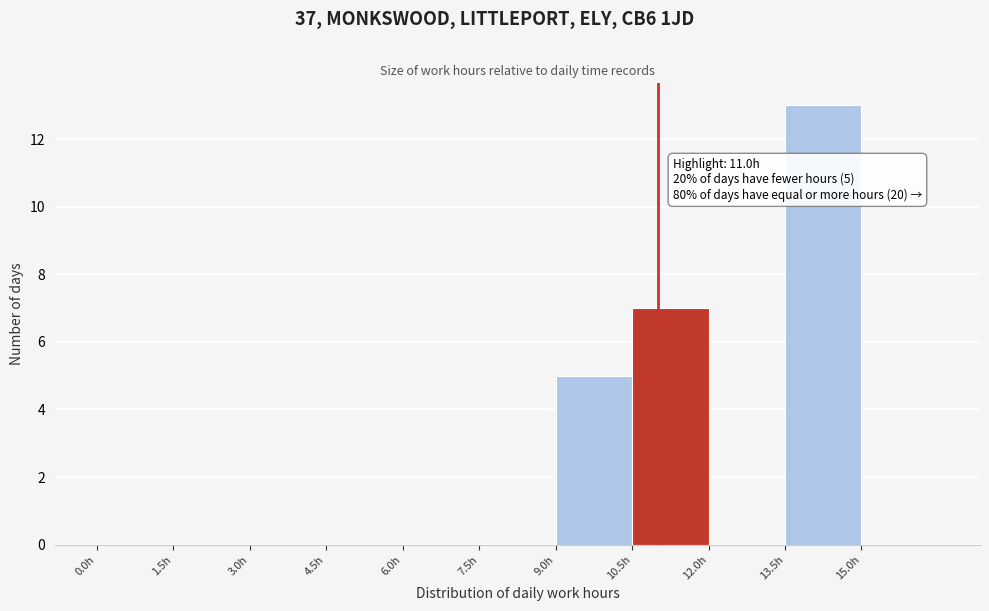

Over which range of the x-axis is the bar tallest?

13.5 to 15.0